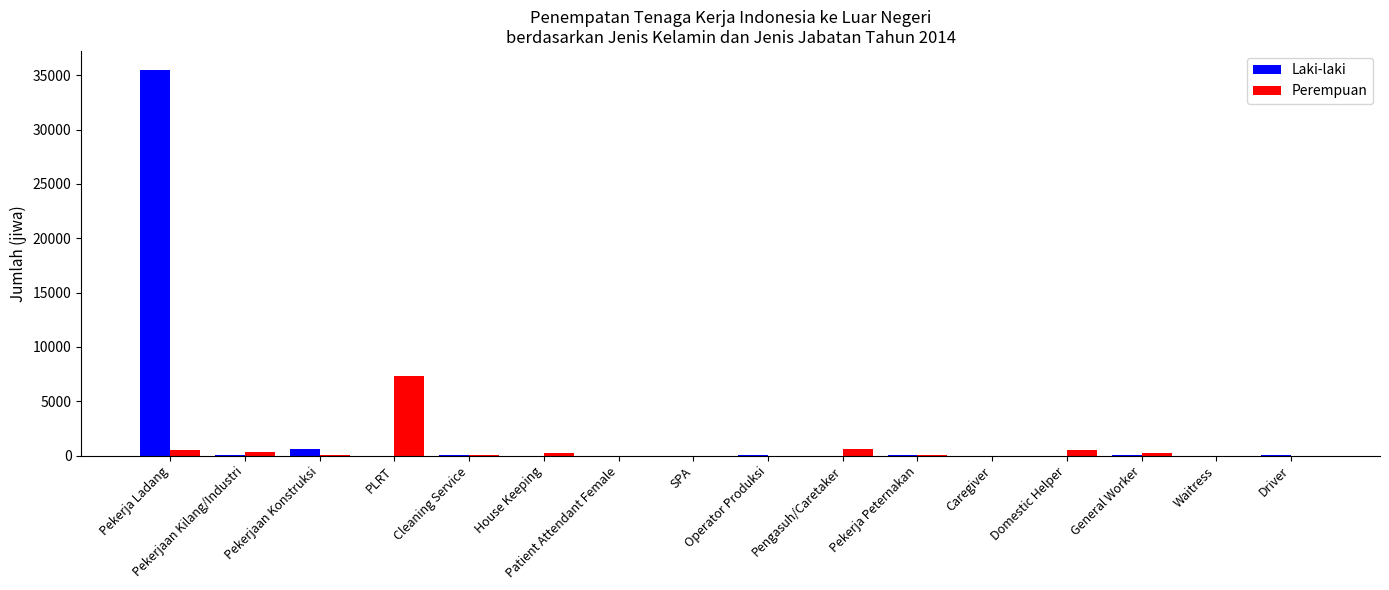

What is the maximum value shown in the chart?

35472